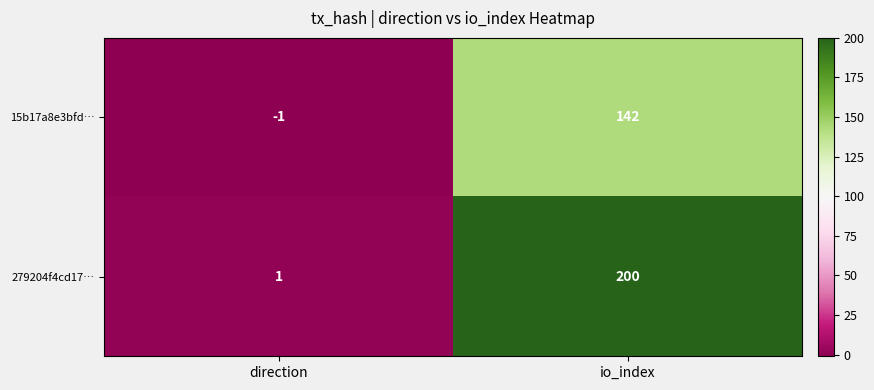

What is the difference between the highest and lowest values at io_index?

58